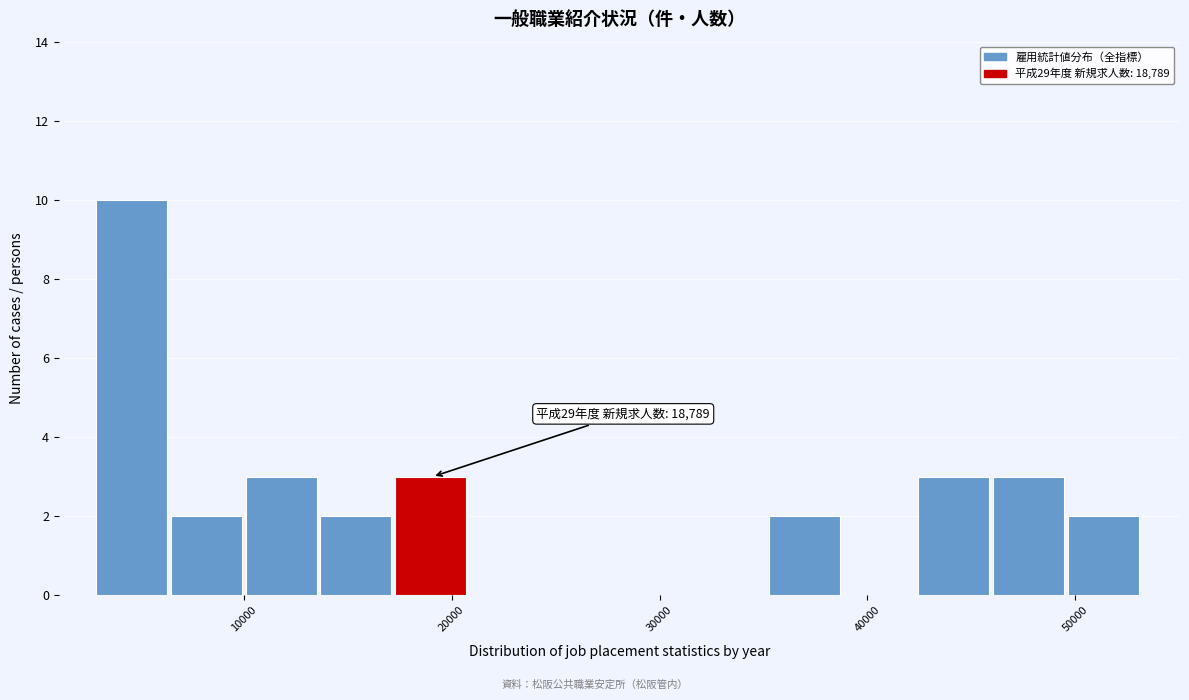

Around what value on the x-axis is the tallest bar? Give the approximate position of its centre, as read against the axis.

5000